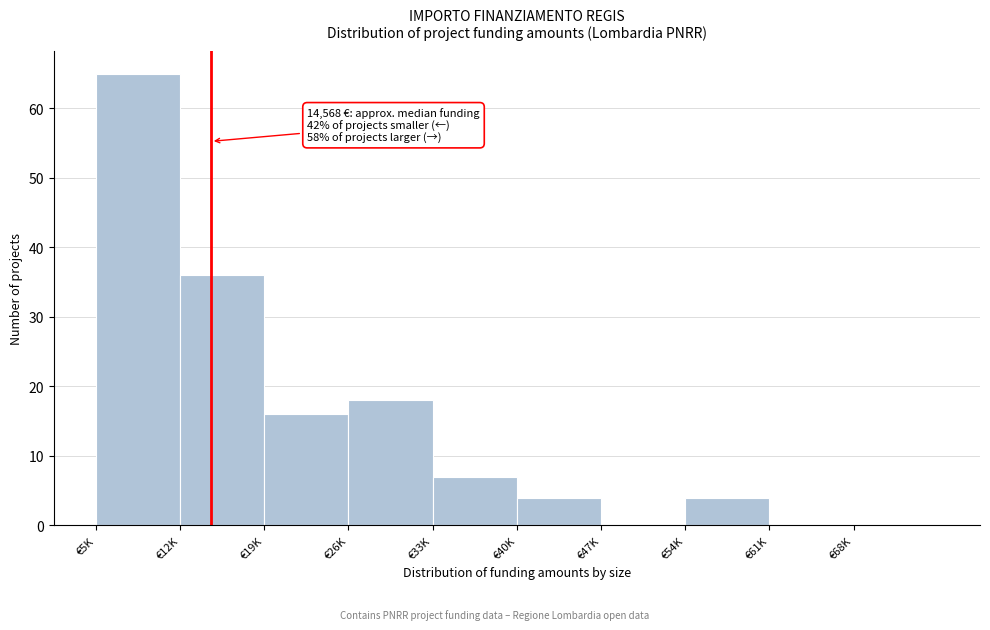

Reading left to right, extract all data points from this chart.

€5K=65	€12K=36	€19K=16	€26K=18	€33K=7	€40K=4	€47K=0	€54K=4	€61K=0	€68K=0